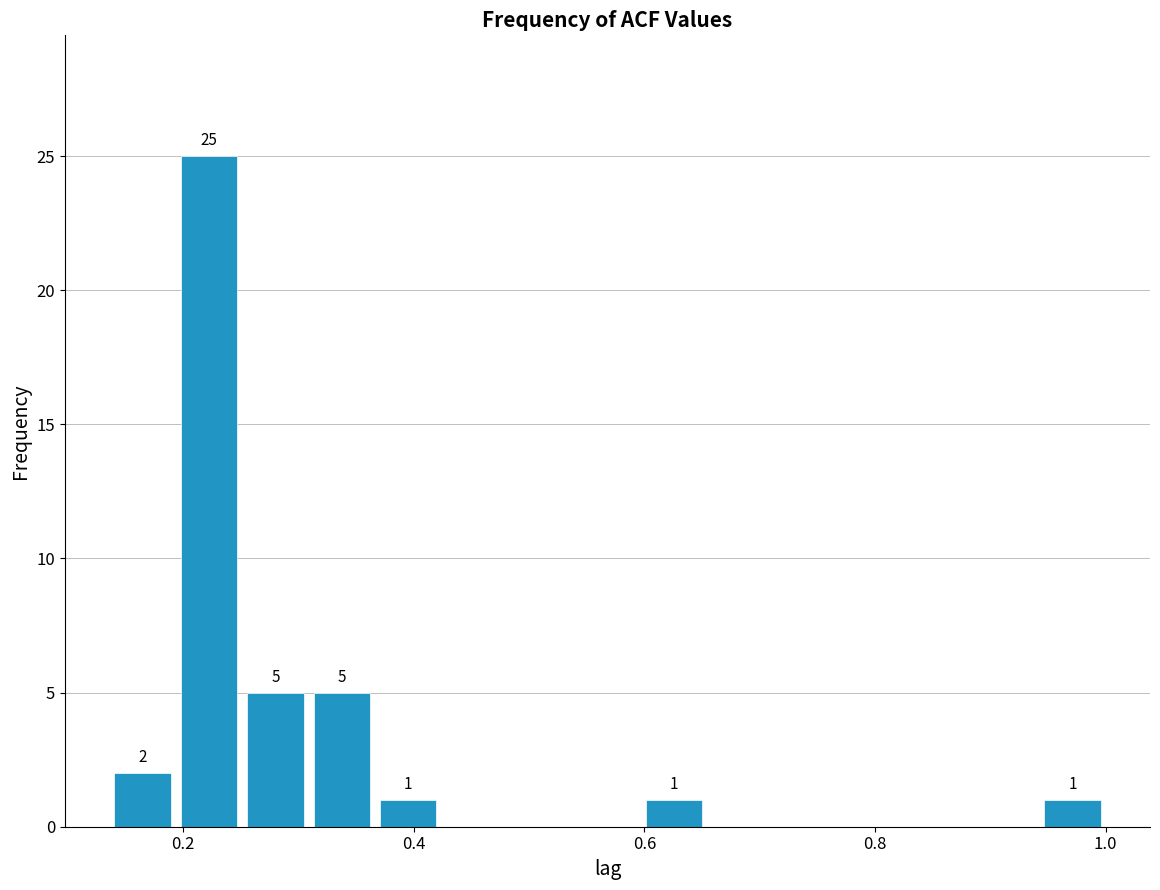

Read against the x-axis, roughly where is the centre of the tallest bar?

0.22